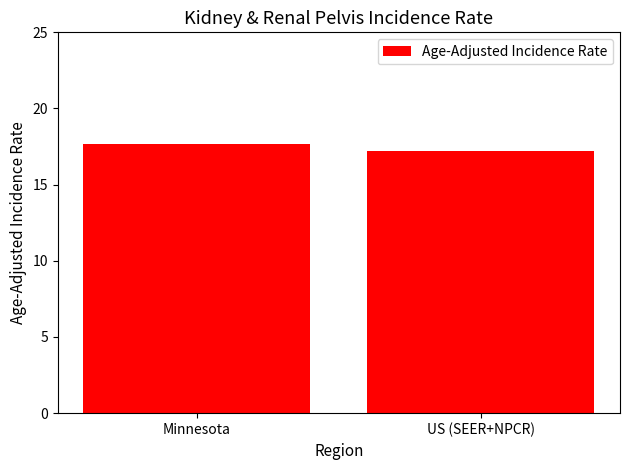

Count the values in the range 17 to 18.

2